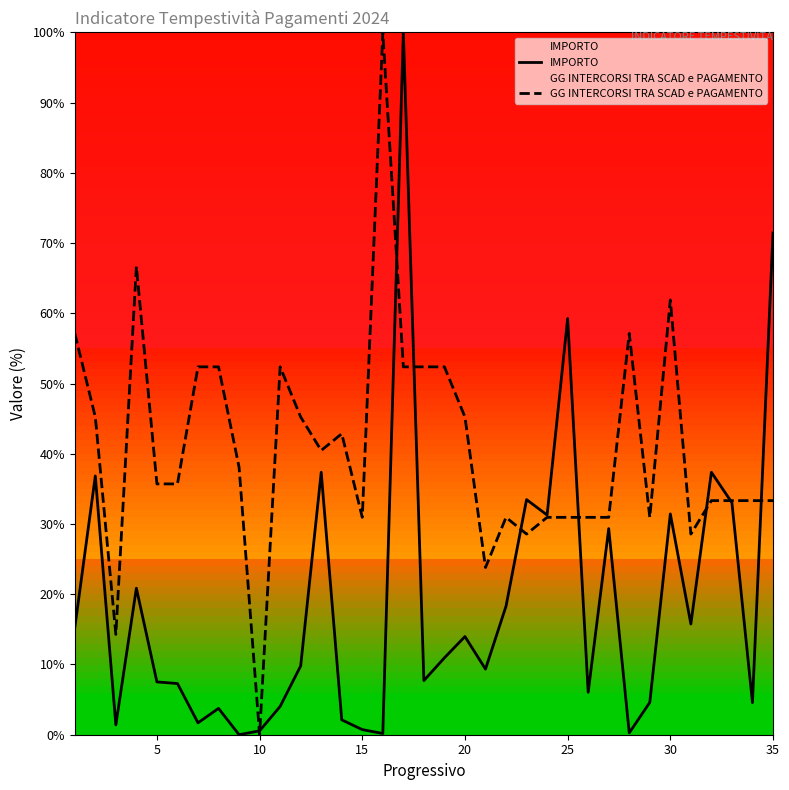

Reading left to right, transcribe all the data shown in this chart.

IMPORTO: 15.2	36.8	1.4	20.9	7.5	7.3	1.7	3.7	0.0	0.6	4.0	9.8	37.4	2.1	0.7	0.2	100.0	7.7	11.0	14.0	9.3	18.3	33.5	31.3	59.3	6.0	29.3	0.3	4.6	31.4	15.8	37.4	33.0	4.6	71.4
GG INTERCORSI TRA SCAD e PAGAMENTO: 57.1	45.2	14.3	66.7	35.7	35.7	52.4	52.4	38.1	0.0	52.4	45.2	40.5	42.9	31.0	100.0	52.4	52.4	52.4	45.2	23.8	31.0	28.6	31.0	31.0	31.0	31.0	57.1	31.0	61.9	28.6	33.3	33.3	33.3	33.3